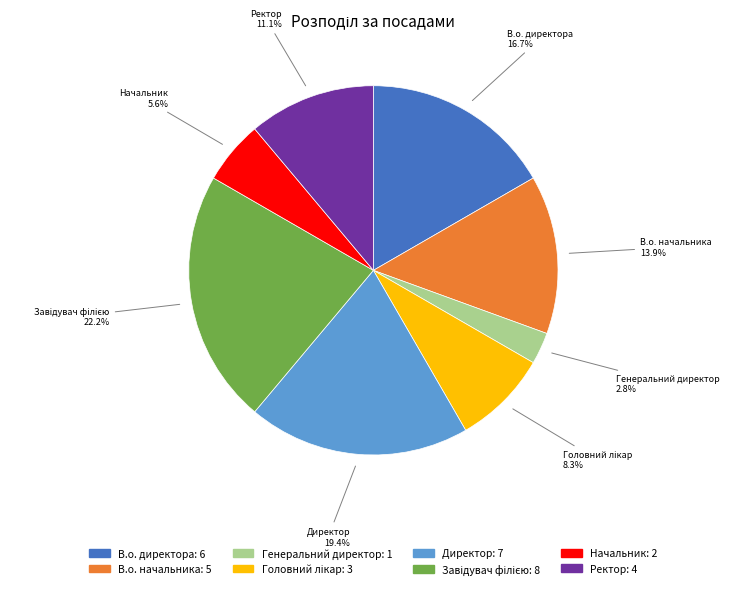

What is the smallest slice in the pie chart?

Генеральний директор